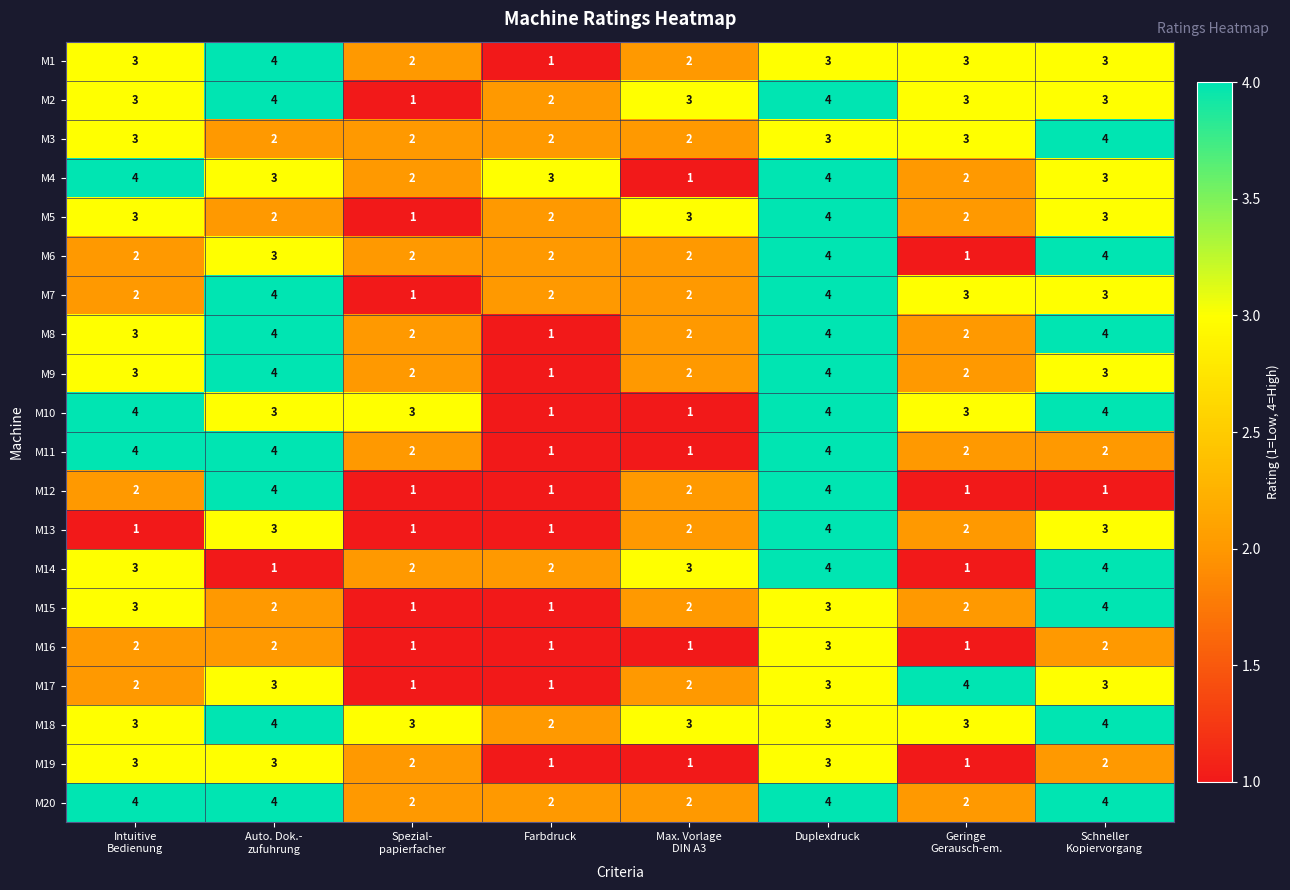

Count the number of data series in this chart.

20